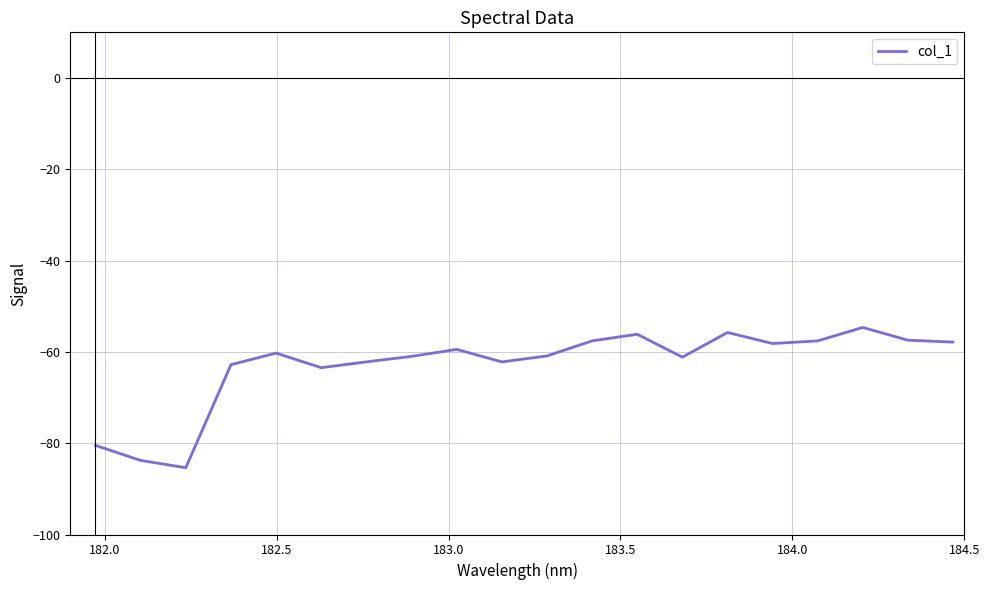

What is the smallest value displayed?

-85.4